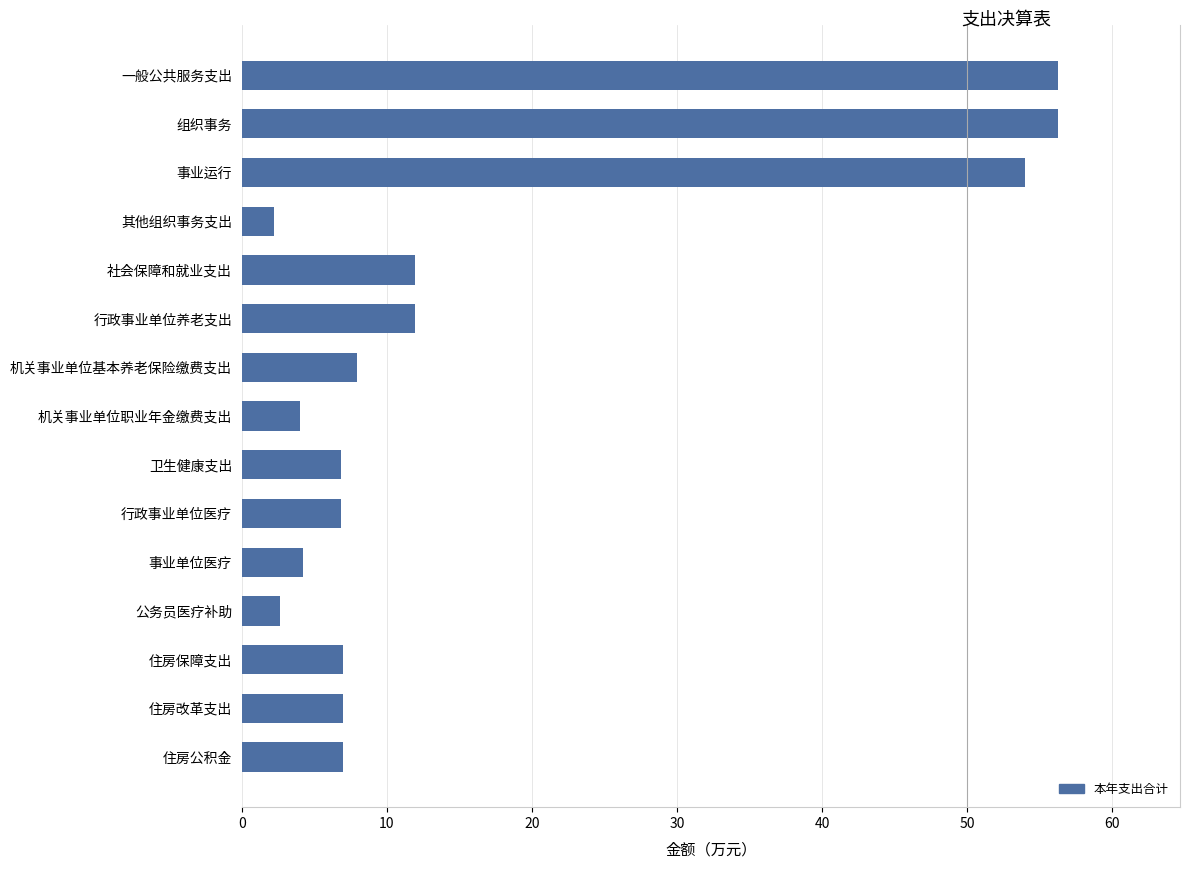

What is the maximum value shown in the chart?

56.2